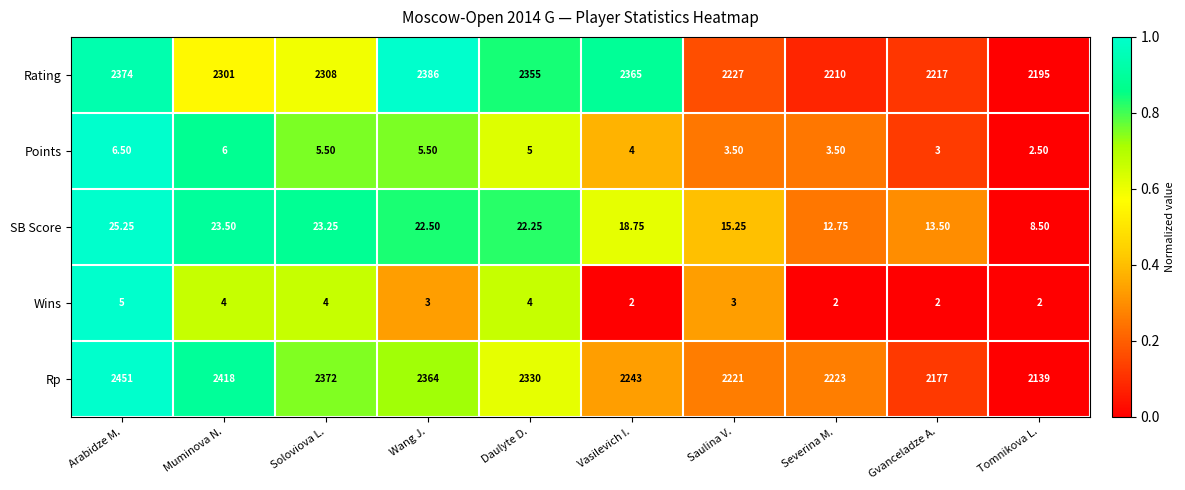

List the labels in order of Rp value, smallest first.

Tomnikova L., Gvanceladze A., Saulina V., Severina M., Vasilevich I., Daulyte D., Wang J., Soloviova L., Muminova N., Arabidze M.